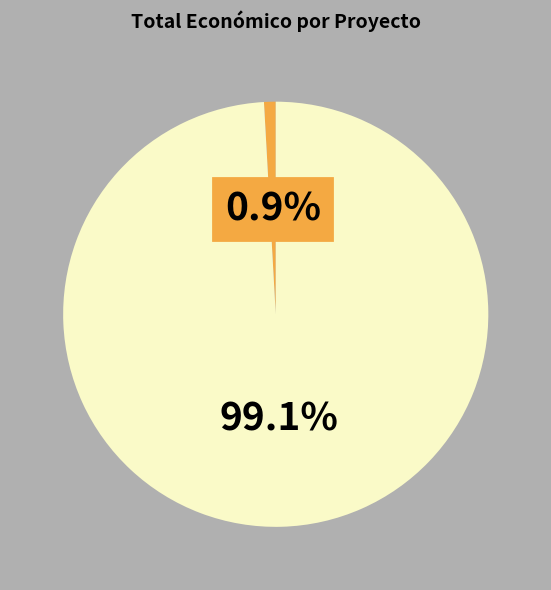

Is there a majority slice in this chart?

Yes